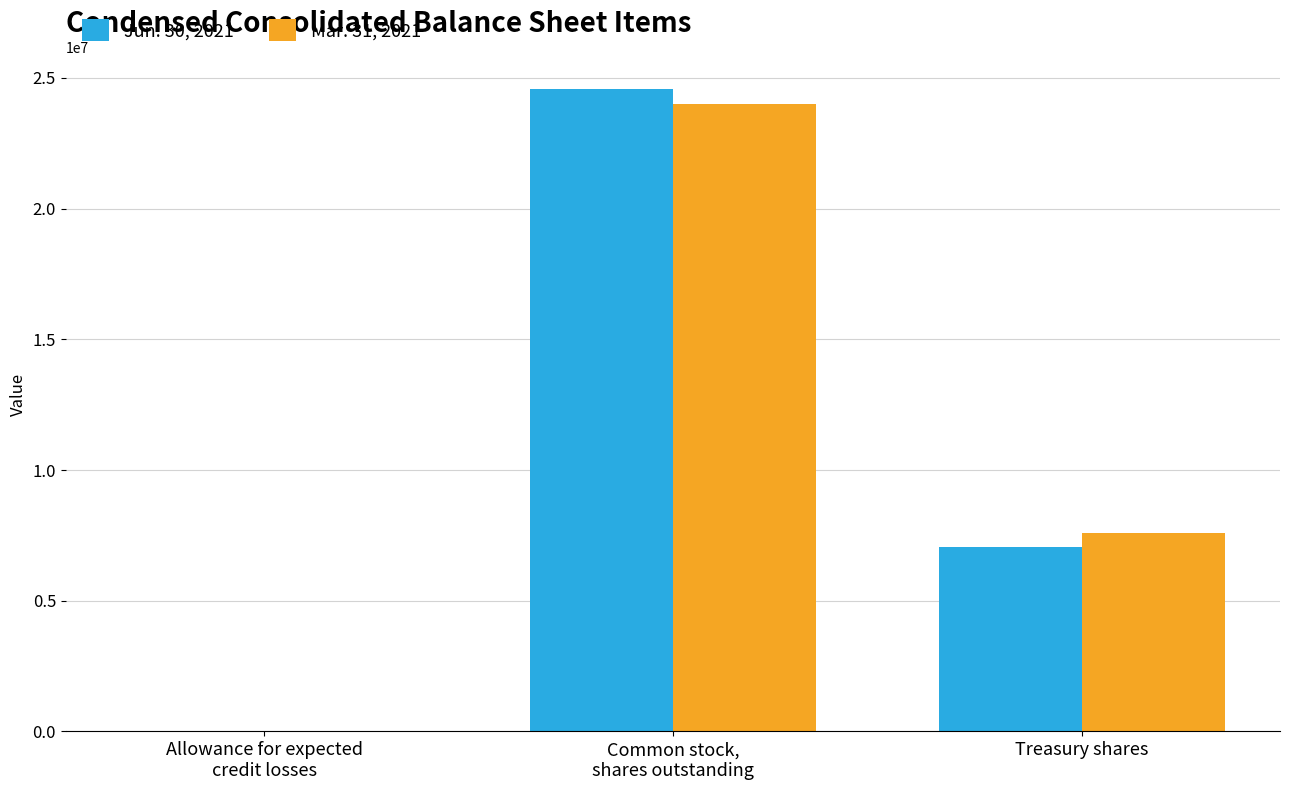

The Mar. 31, 2021 series shows 7596104 at Treasury shares. True or false?

True